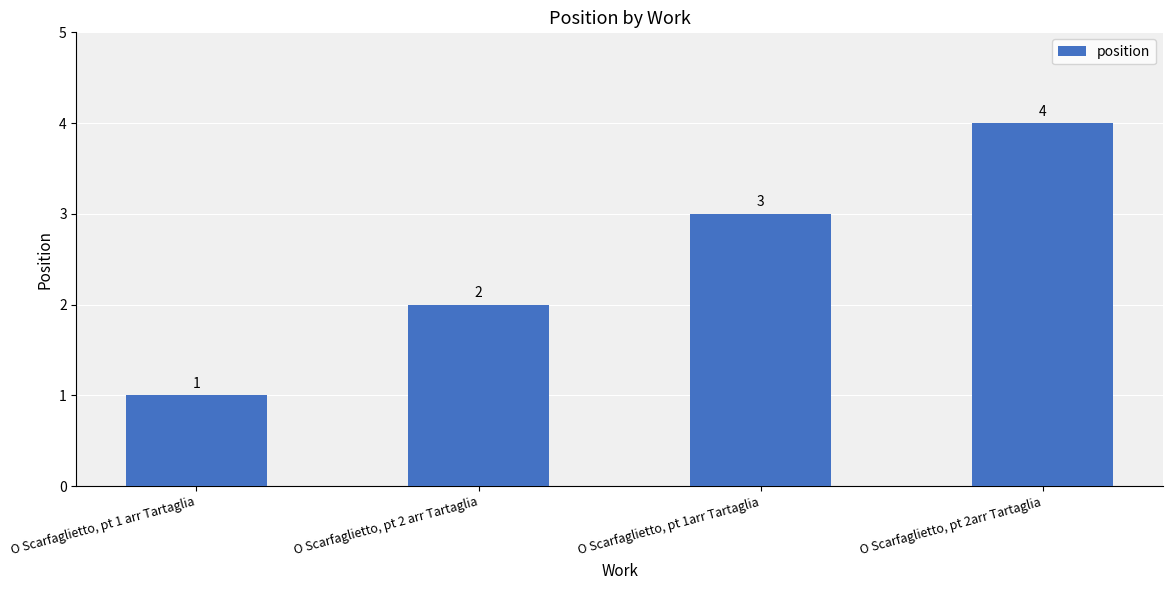

What is the maximum value shown in the chart?

4